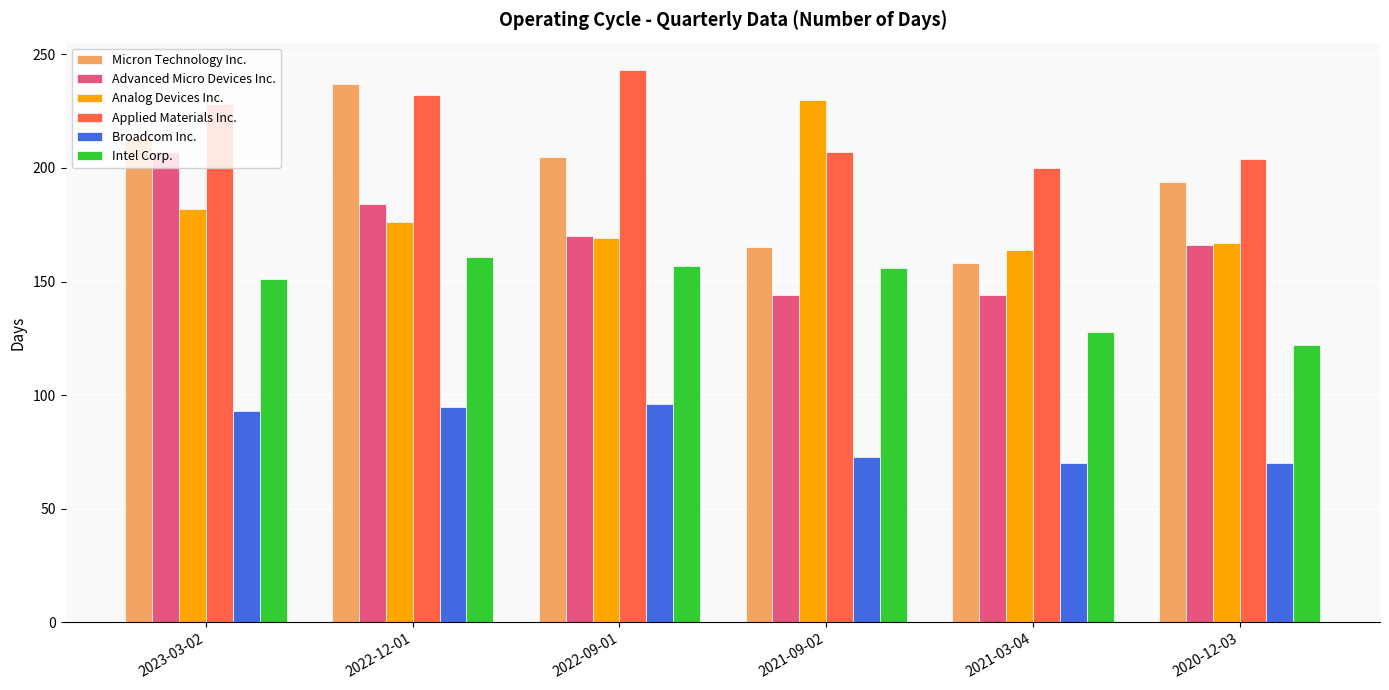

Between 2021-09-02 and 2020-12-03, which series saw the biggest shift?

Analog Devices Inc.